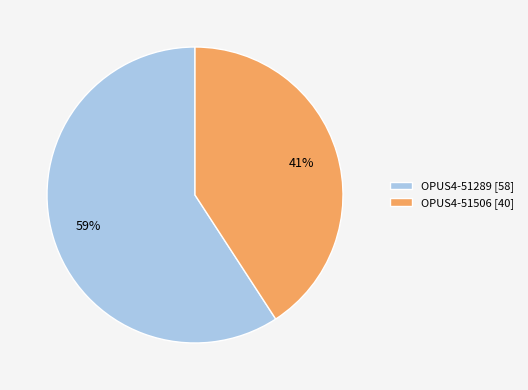

To the nearest percent, what portion does OPUS4-51289 represent?

59%